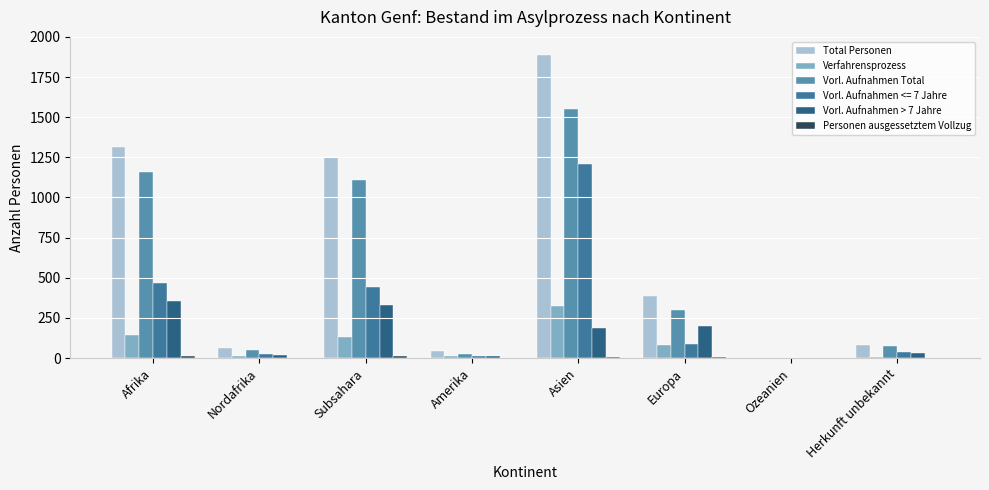

How many groups of bars are there?

8